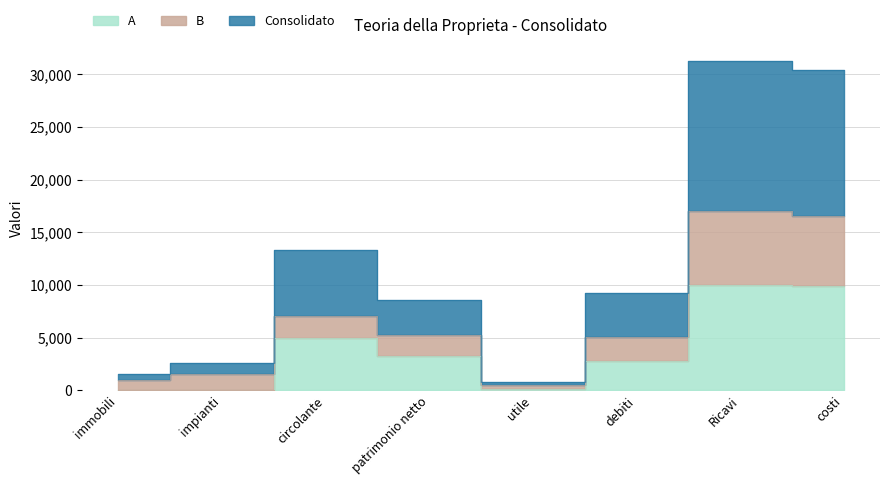

Is the value of A at Ricavi greater than the value of Consolidato at utile?

Yes